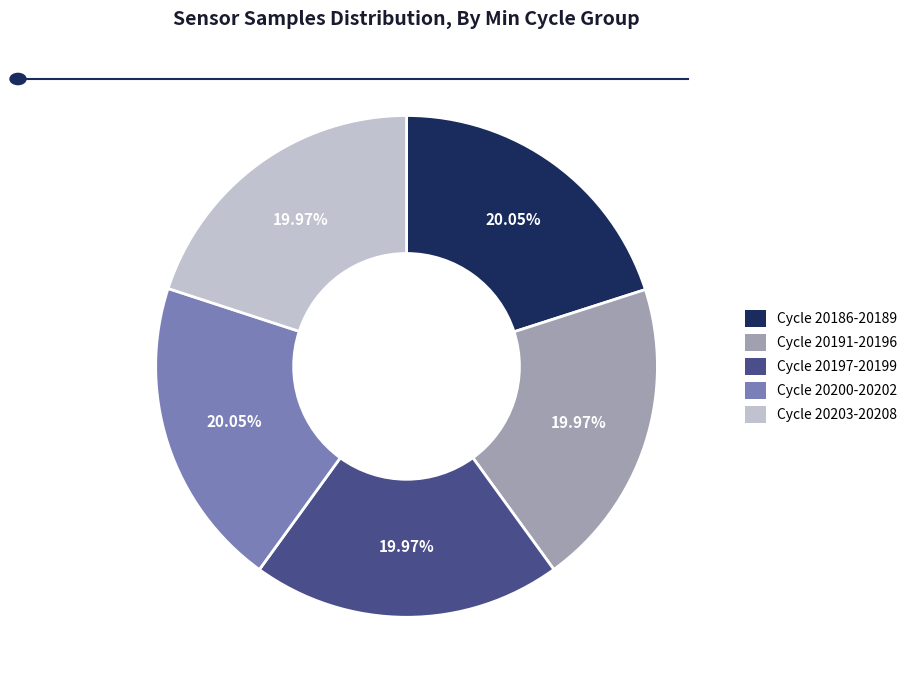

Is there a majority slice in this chart?

No